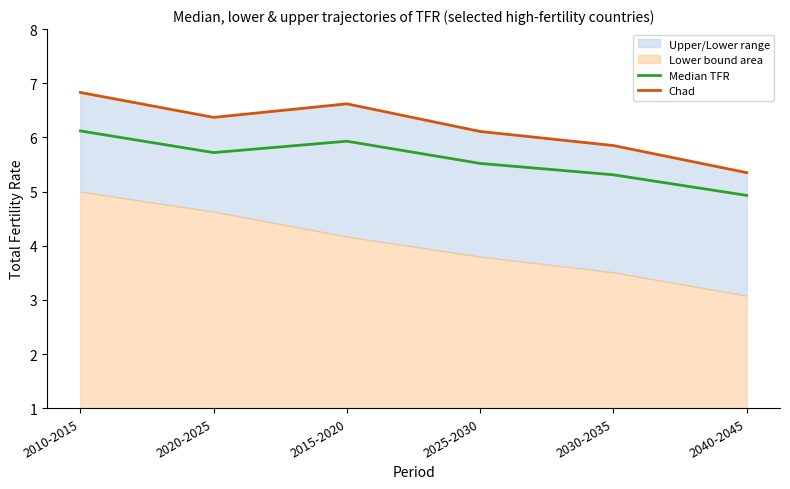

True or false: Chad has a value of 5.3 at 2040-2045.

True